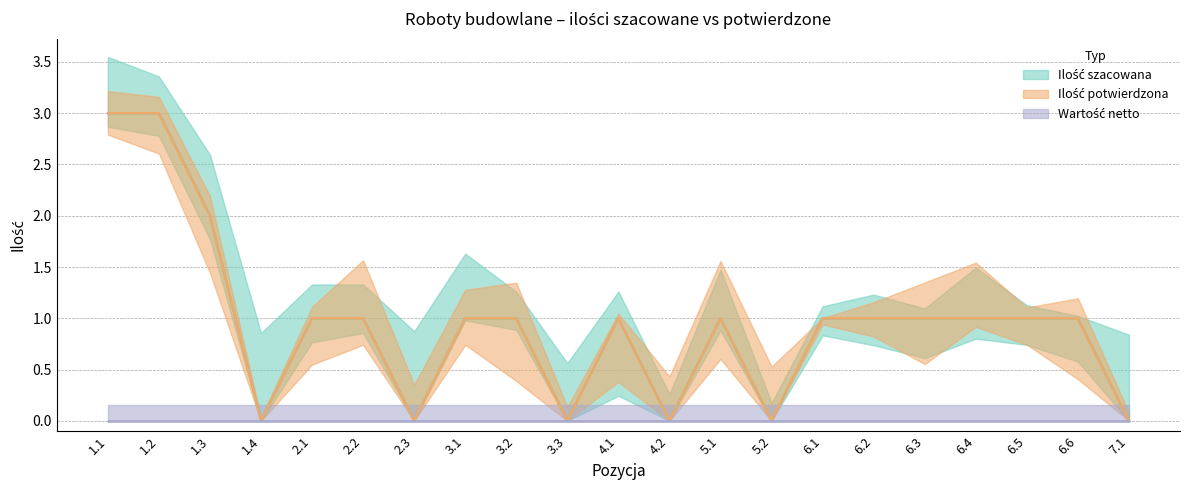

The Ilość potwierdzona series shows 1 at 6.1. True or false?

True